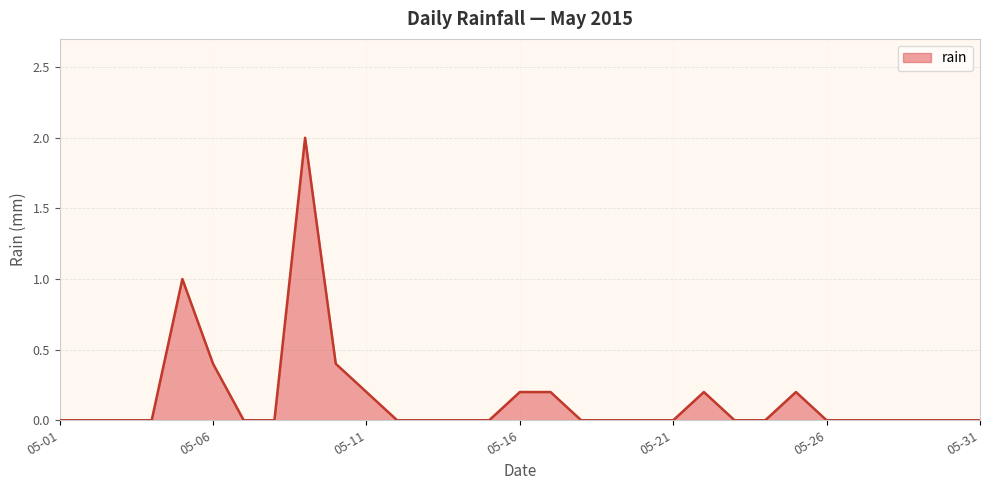

What is the maximum value shown in the chart?

2.0